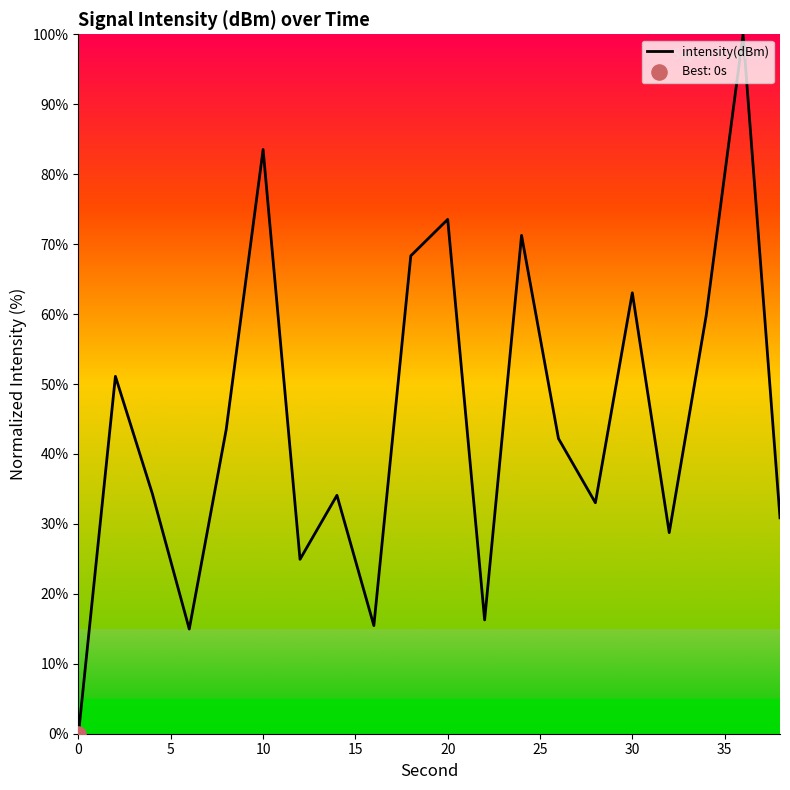

What is the greatest value displayed?

100.0